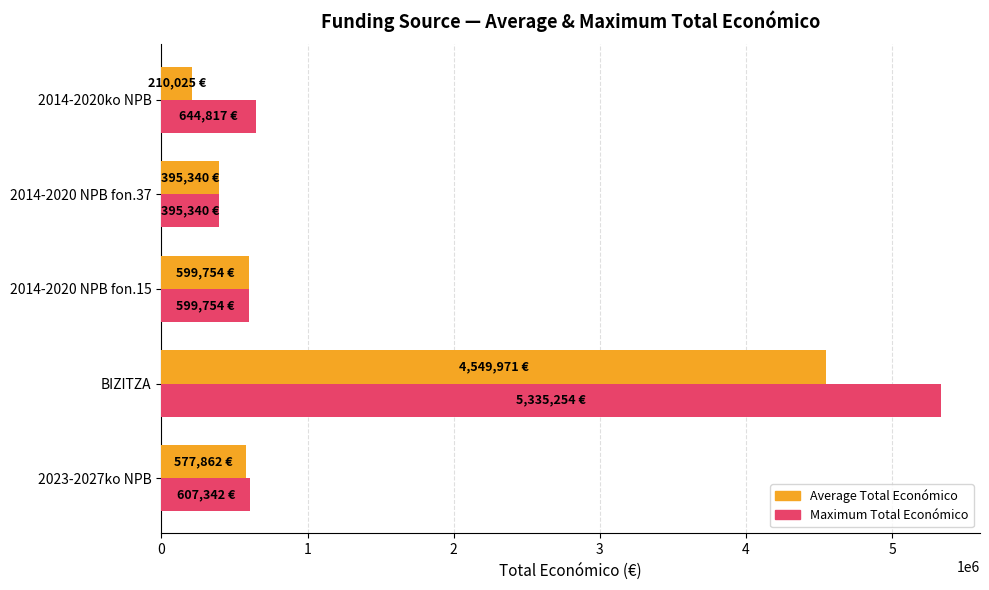

At which category does the chart reach its peak across all series?

BIZITZA